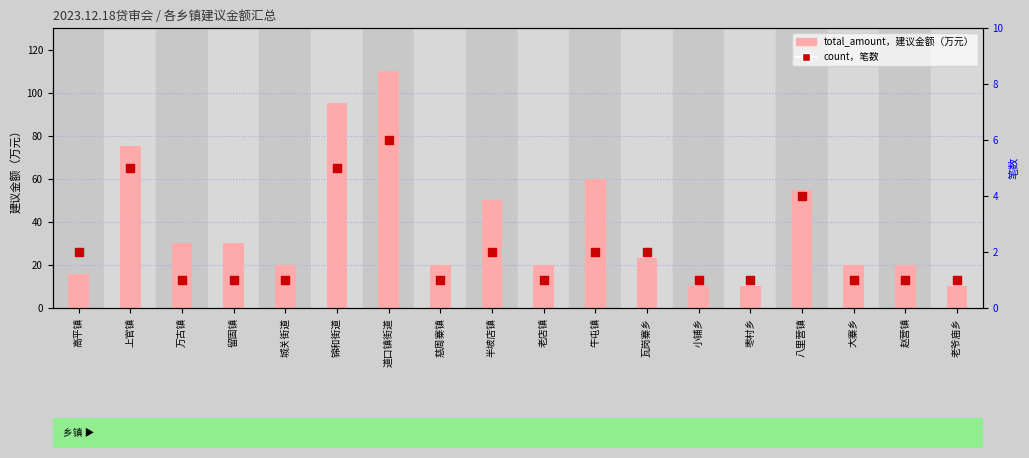

What is the total value across all series at 枣村乡?

11